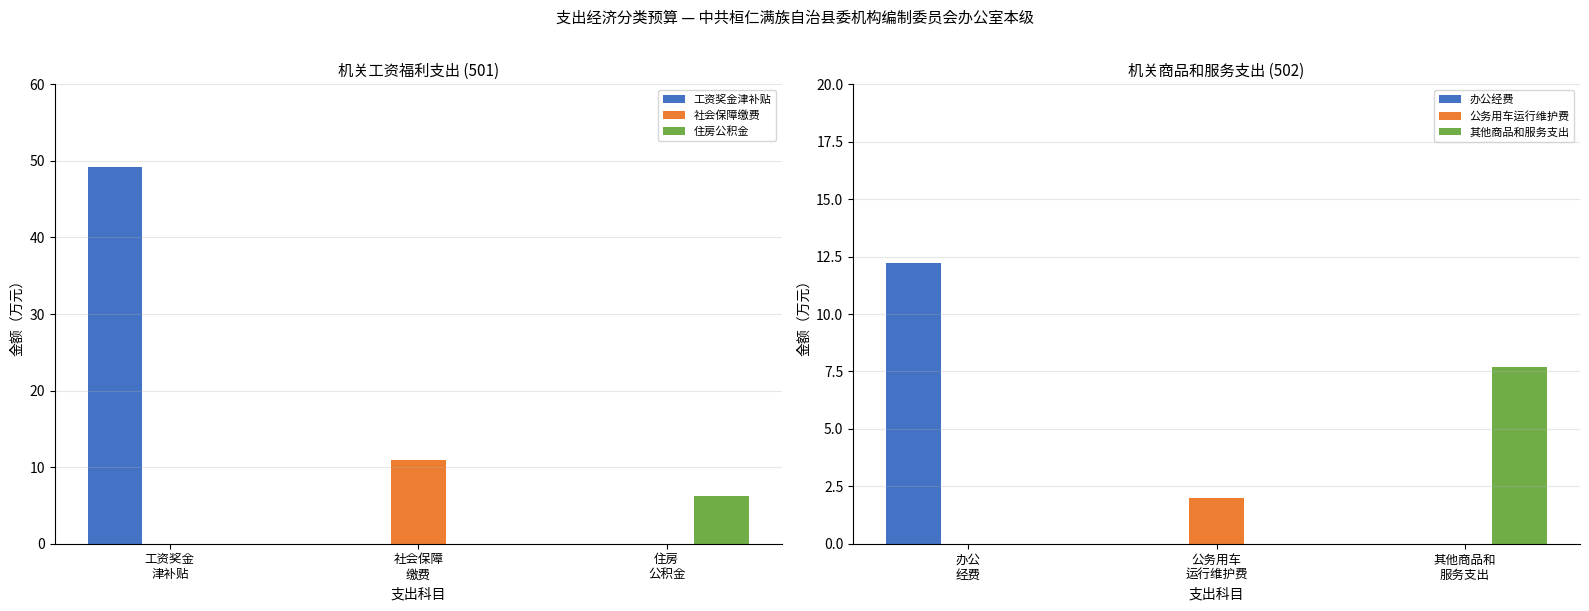

How many values in 办公经费 are above zero?

1